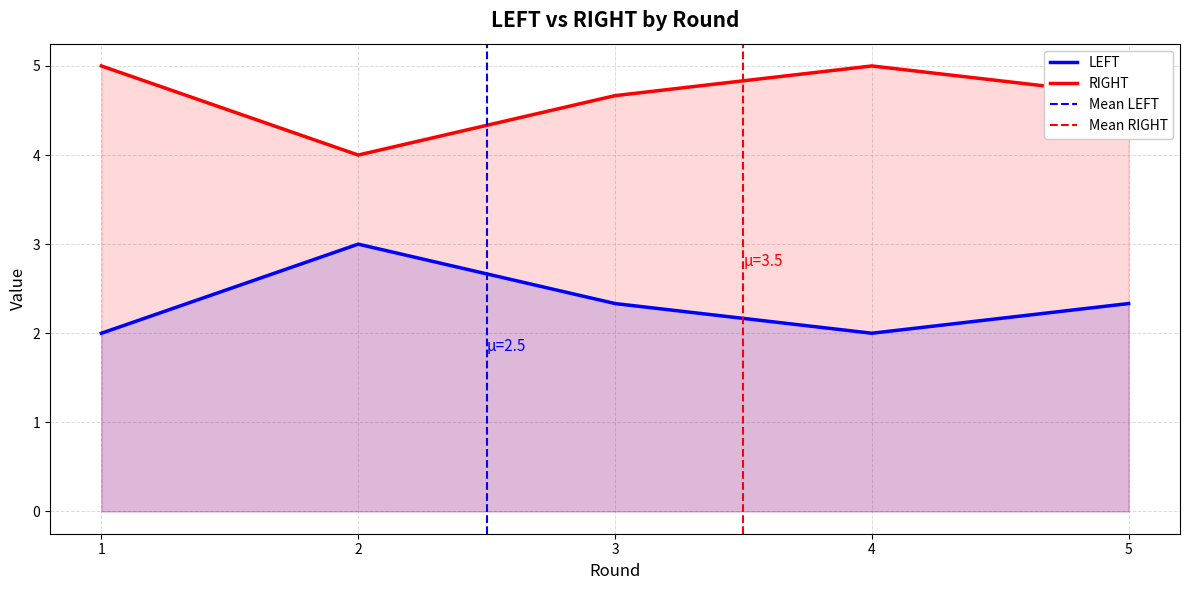

Is it true that the value at 1 is 0.5?

False